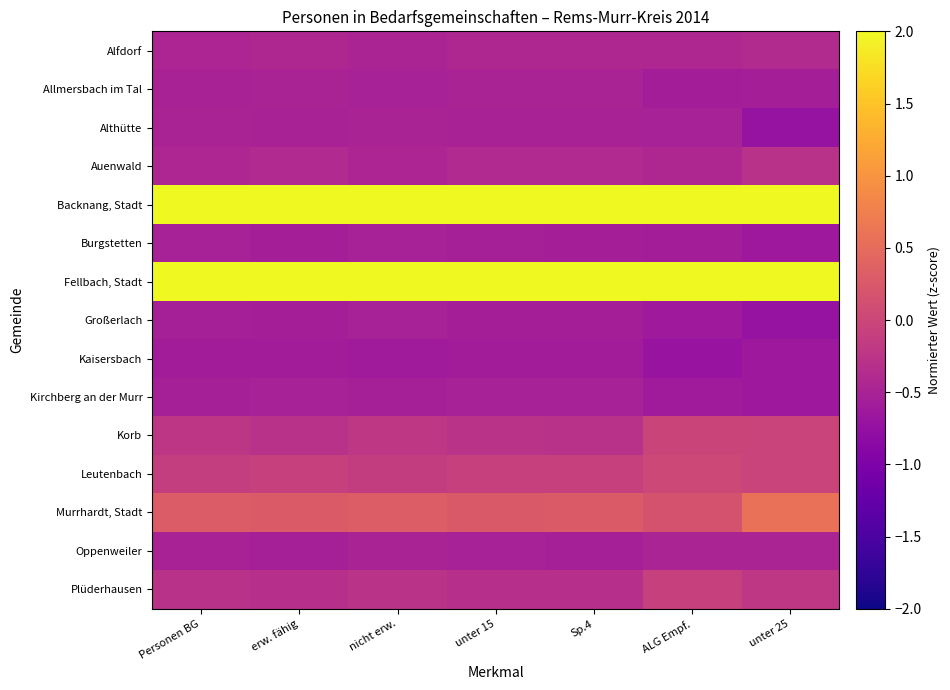

What is the spread (max minus min) of values at erw. fähig?

3.2